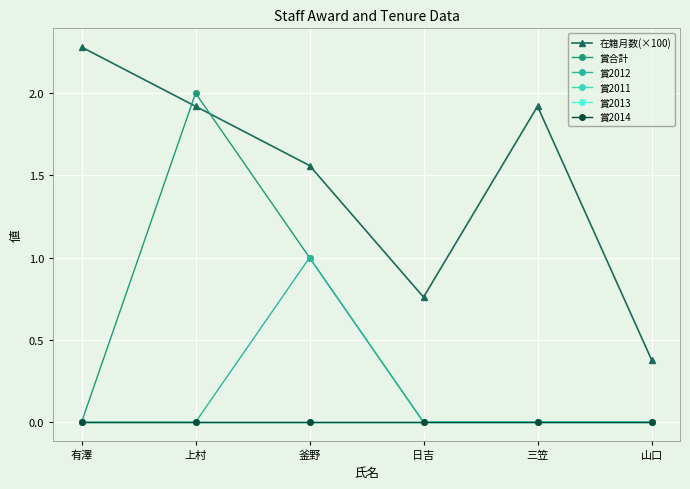

True or false: 在籍月数(×100) and 賞2013 cross at least once.

False